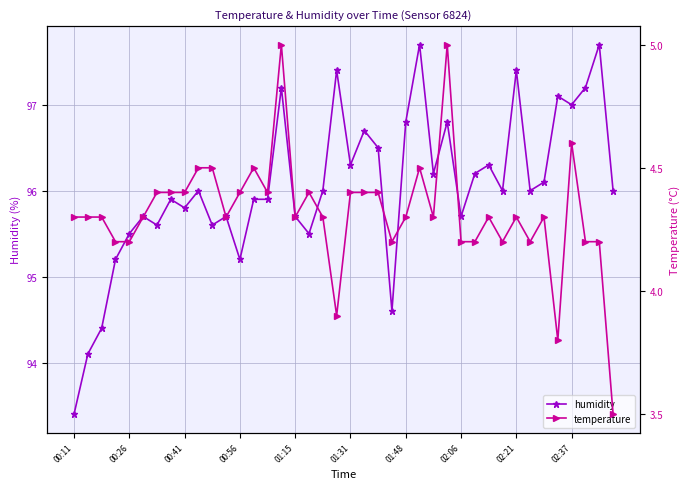

The value of temperature at 14 is 7.6. True or false?

False